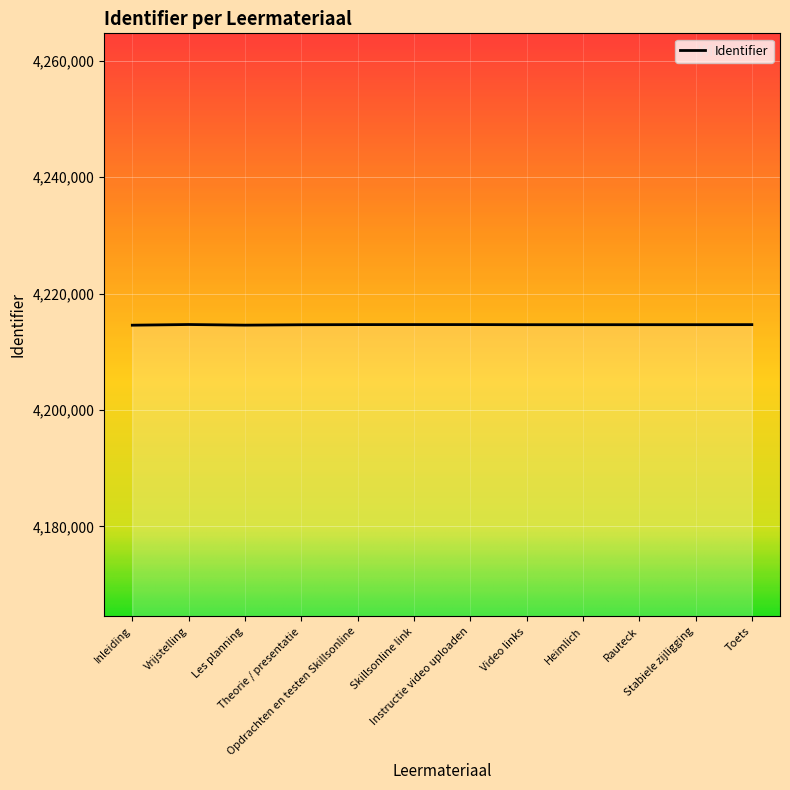

What is the greatest value displayed?

4214677